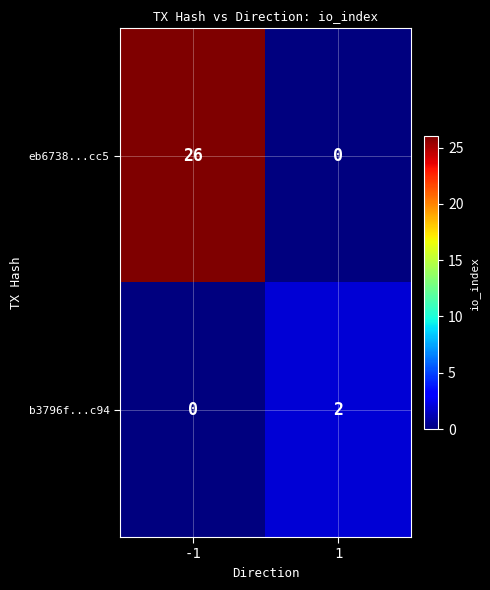

Rank the series by their average value, from lowest to highest.

b3796f...c94, eb6738...cc5